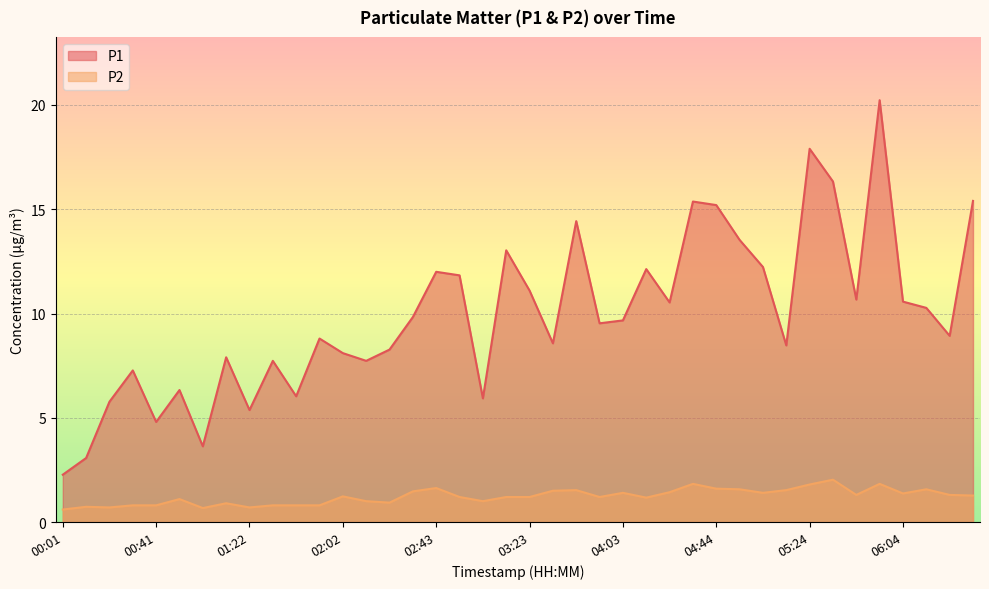

At which label does P1 reach its peak?

05:54